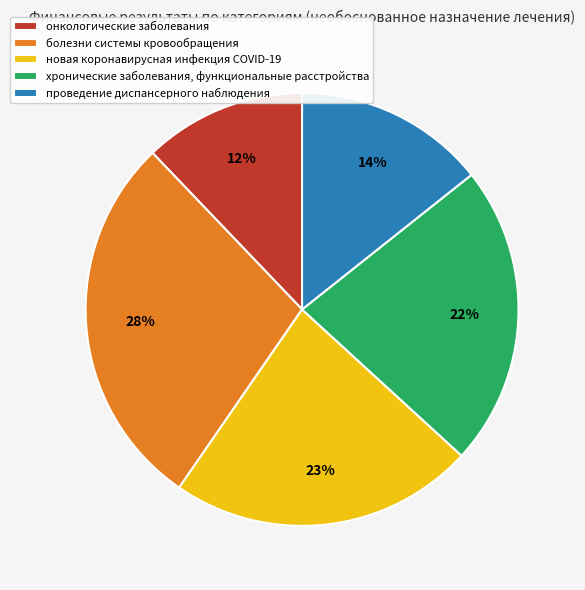

To the nearest percent, what portion does онкологические заболевания represent?

12%